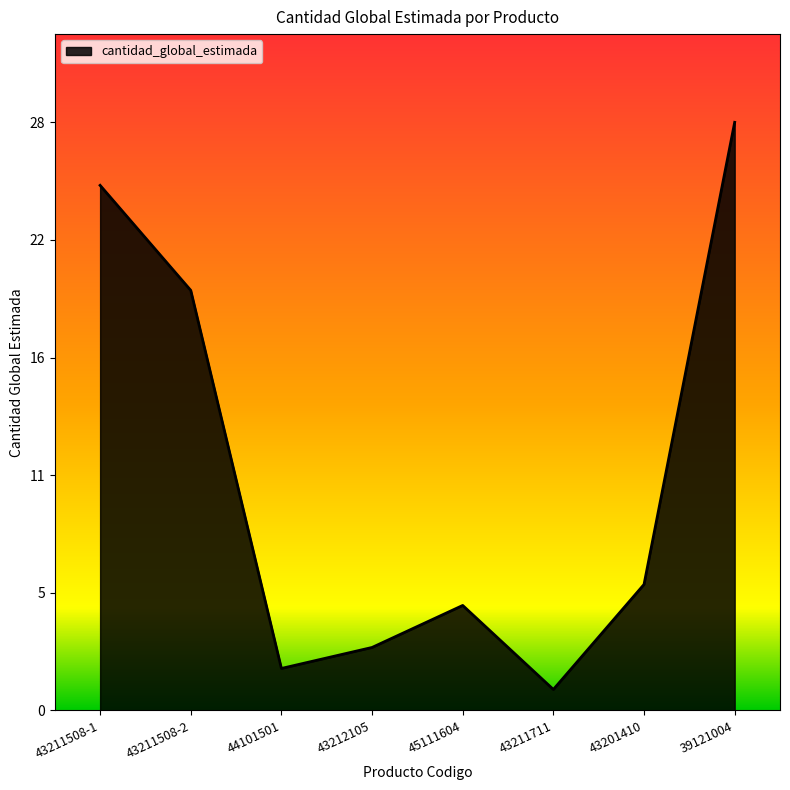

Does the chart display data point markers on the line(s)?

No